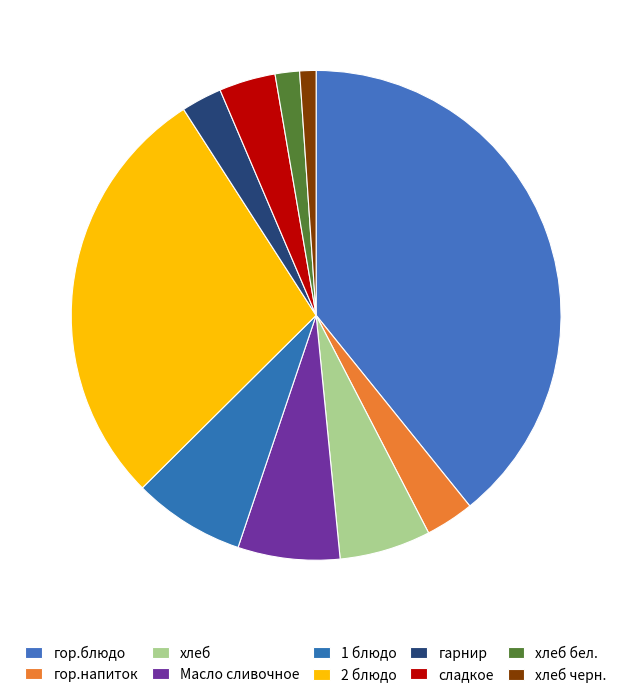

What percentage do гор.напиток and гарнир together represent?

5.9%